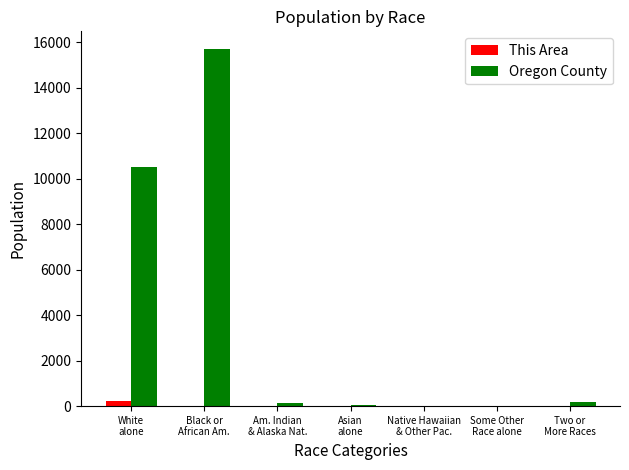

Which series has the largest total across all categories?

Oregon County